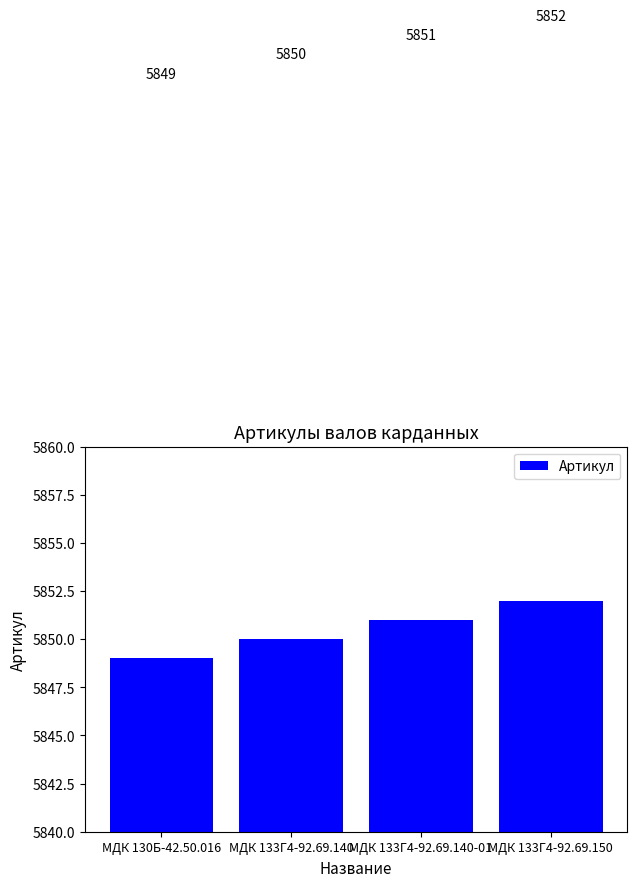

Rank the categories by value from lowest to highest.

МДК 130Б-42.50.016, МДК 133Г4-92.69.140, МДК 133Г4-92.69.140-01, МДК 133Г4-92.69.150